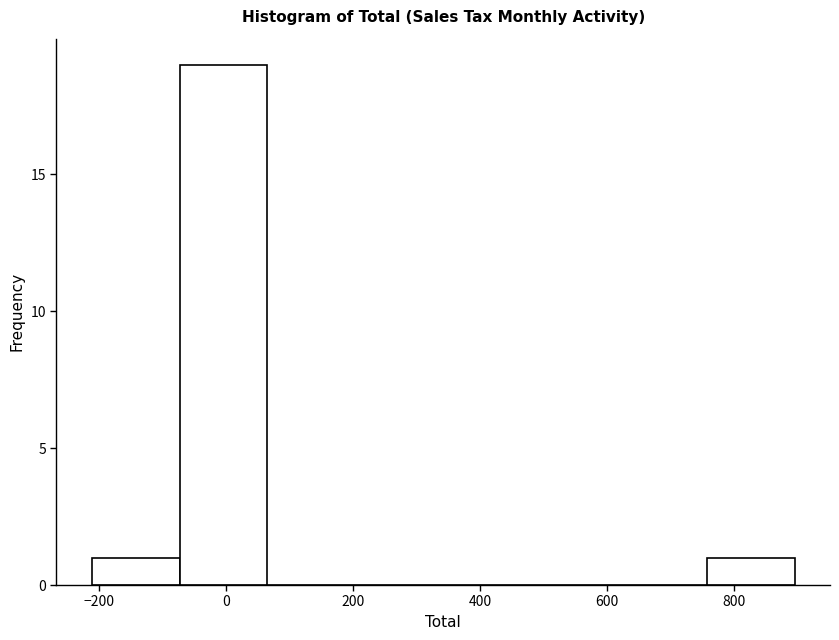

What is the height of the bar covering 760 to 900 on the x-axis? Neither the bar edges nor the heights are printed on the chart, so give them approximately, as read against the axes.

1